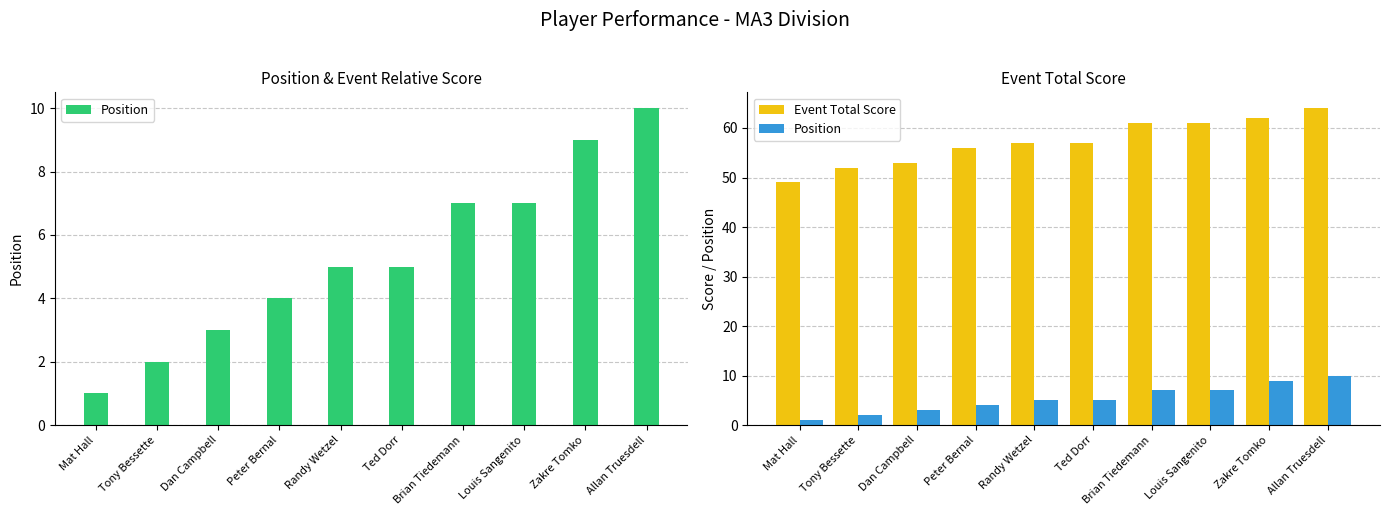

Reading left to right, transcribe all the data shown in this chart.

Position: 1	2	3	4	5	5	7	7	9	10
Event Total Score: 49	52	53	56	57	57	61	61	62	64